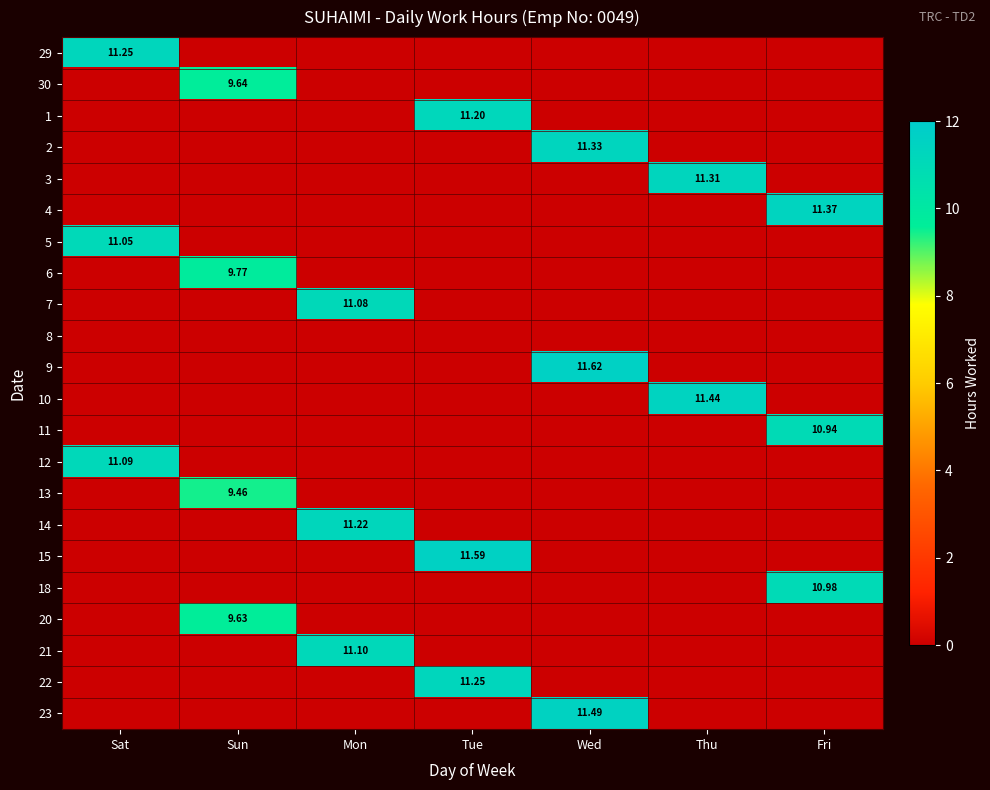

How many positive values does the 14 series have?

1